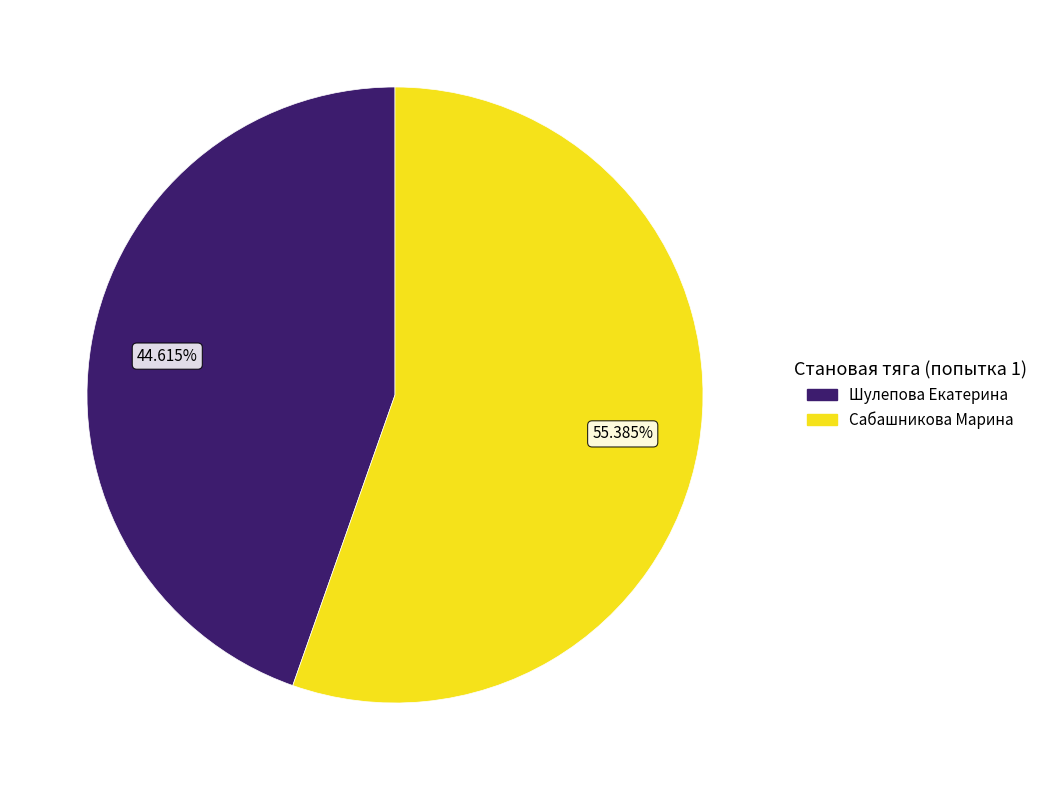

Which slice is the smallest?

Шулепова Екатерина